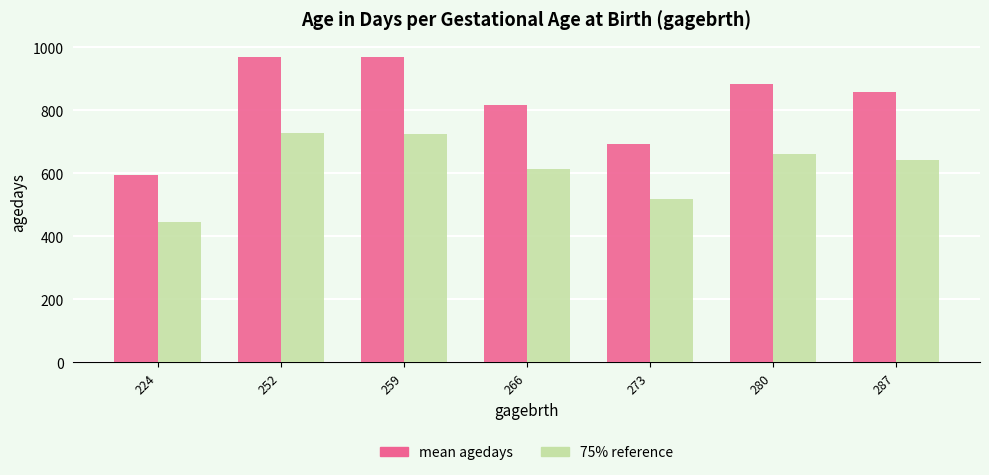

What is the total value across all series at 252?

1695.8